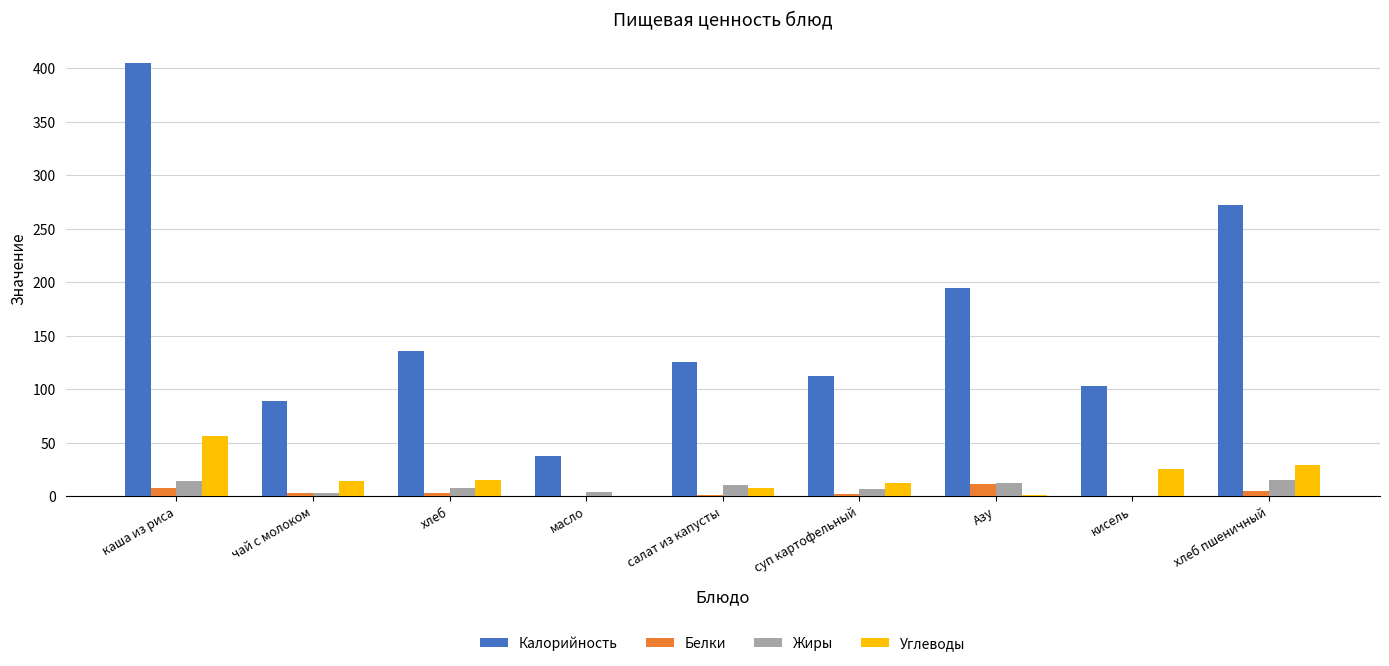

What is the sum of the Жиры values at масло and чай с молоком?

6.7